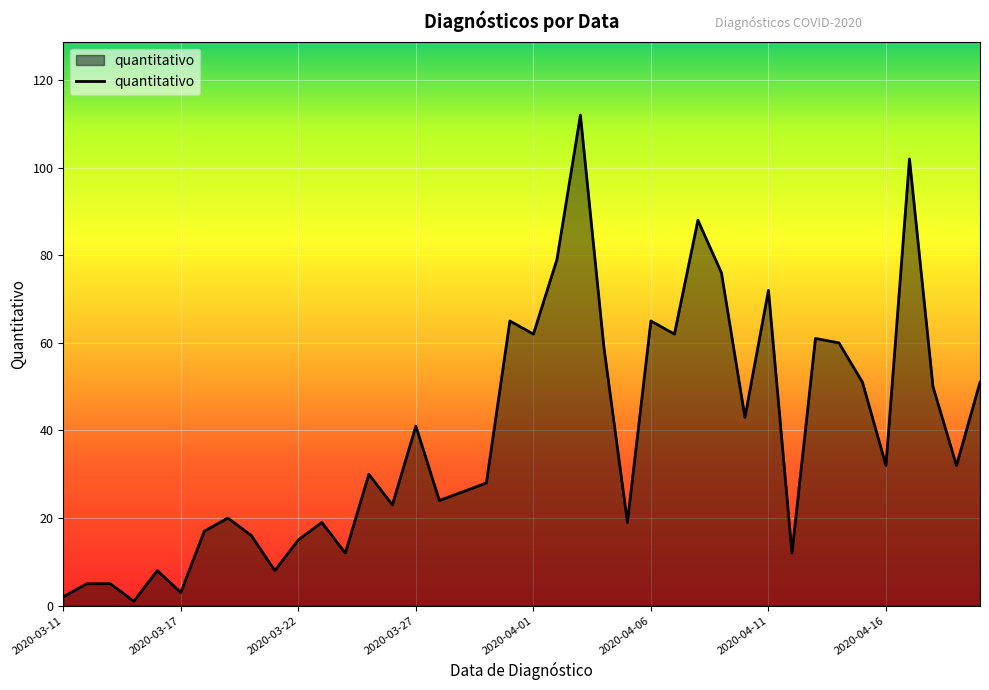

What is the maximum value shown in the chart?

112